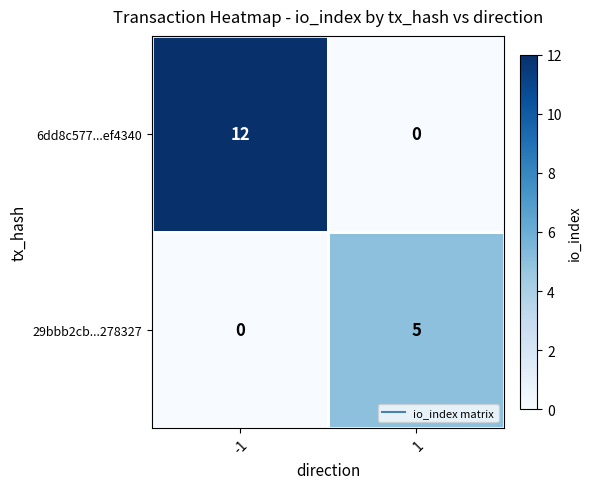

How many series are shown in this chart?

2